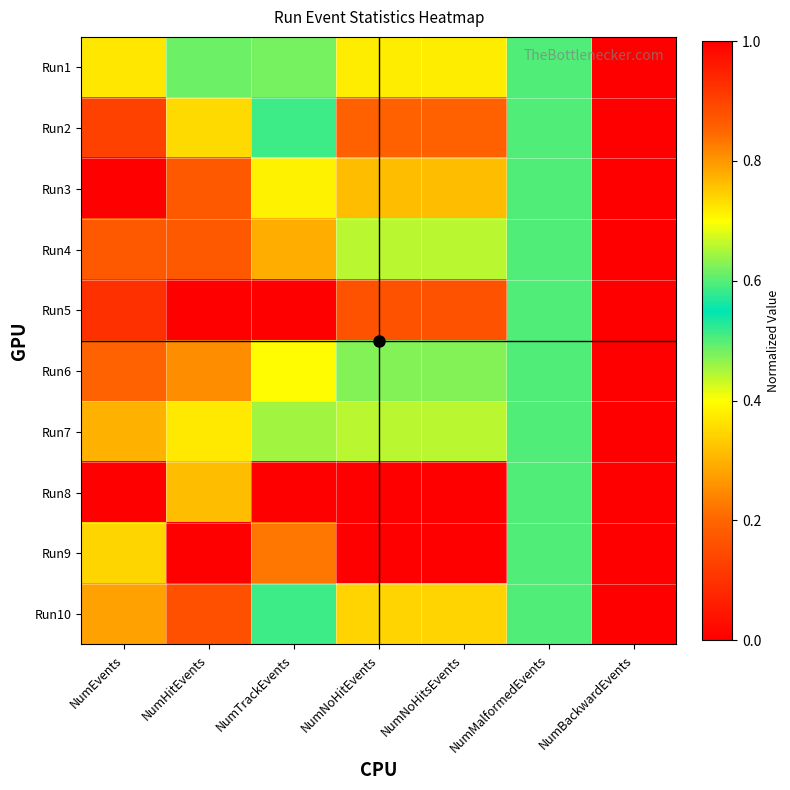

Count the number of categories in the chart.

7